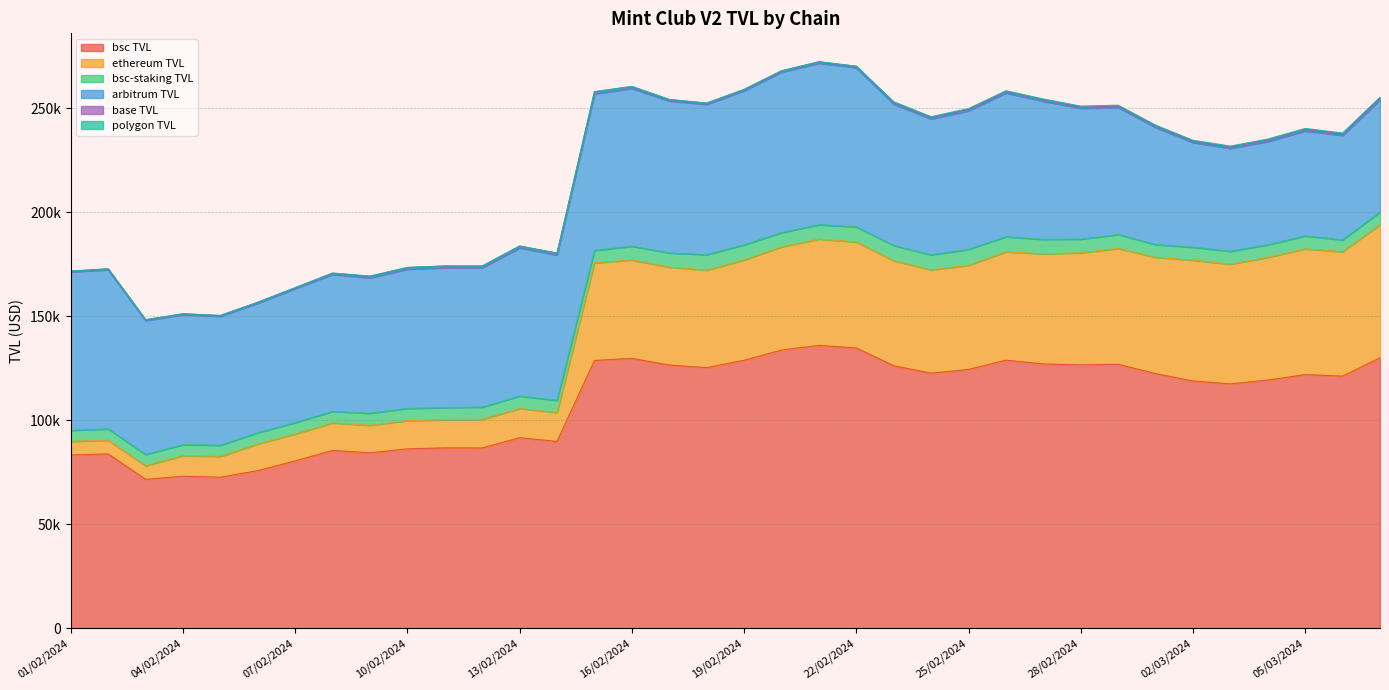

What is the label of the 29th point from the left?

29/02/2024